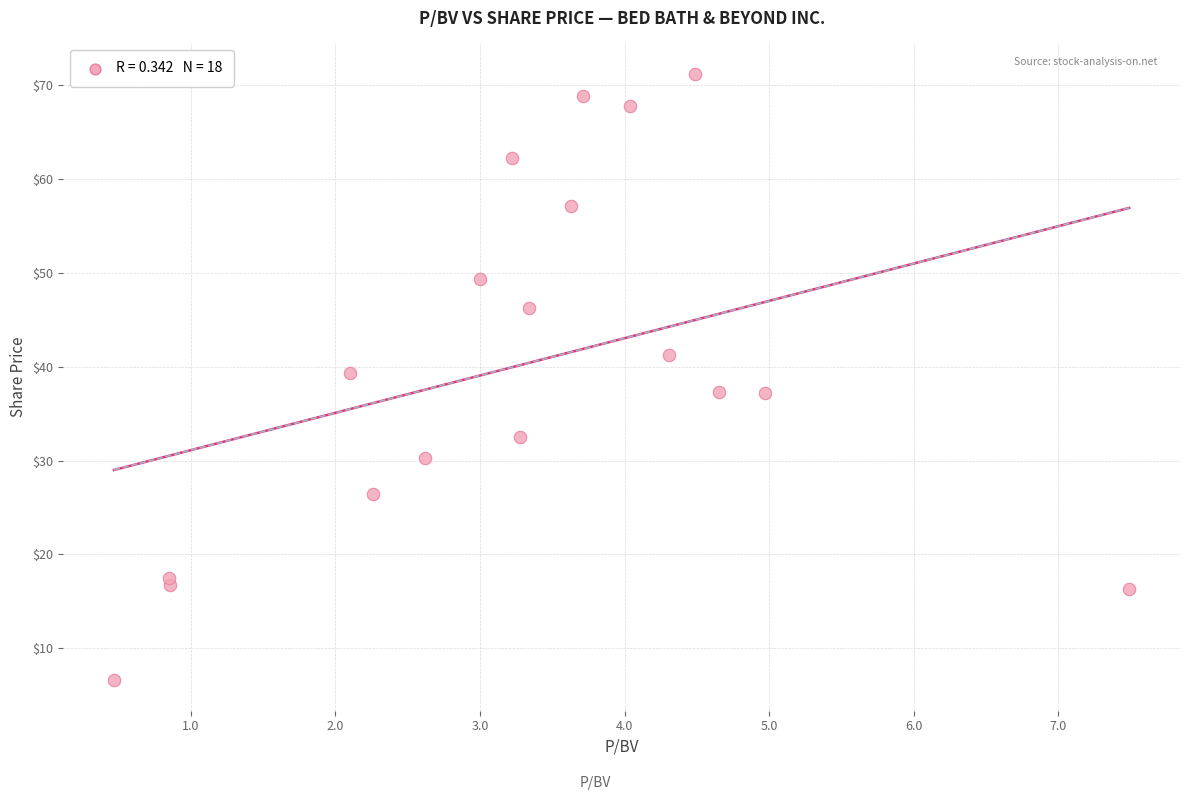

What is the range of X values (max minus min)?

7.0